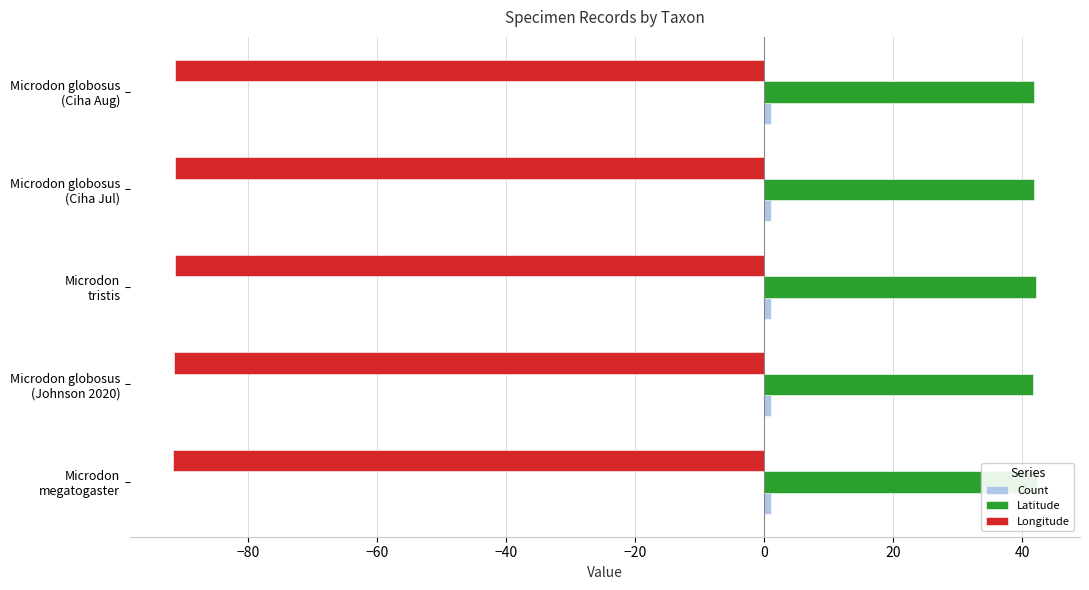

At how many categories does at least one series exceed -6?

5